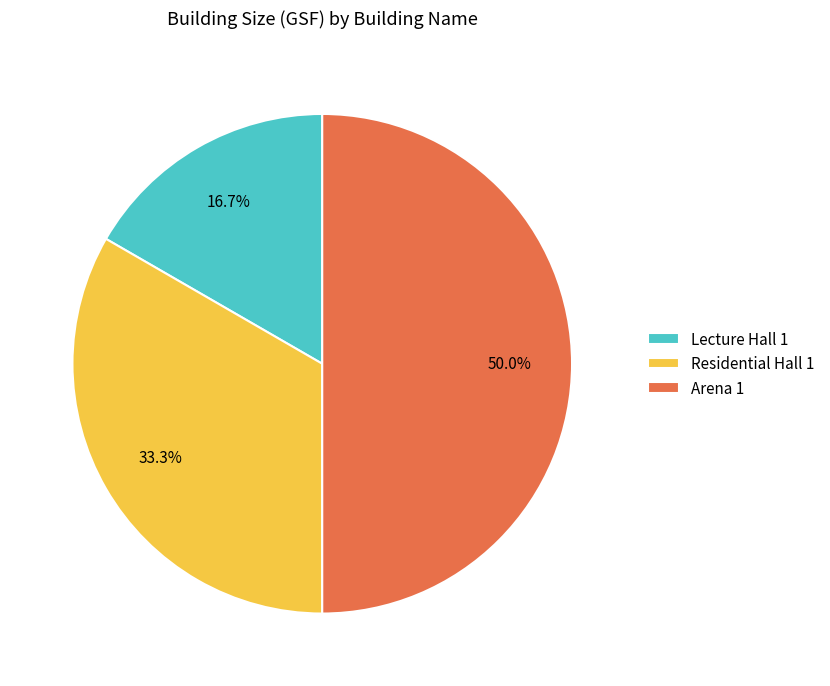

Is it true that Arena 1 is 50% of the pie?

True